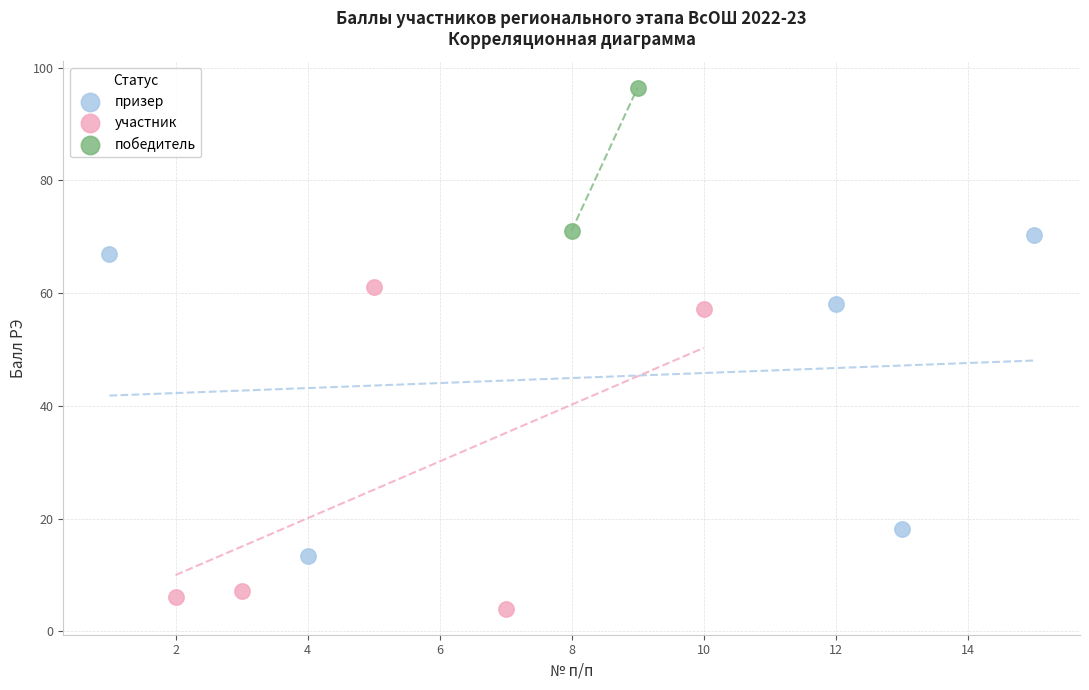

What are all the series names shown in the legend?

призер, участник, победитель